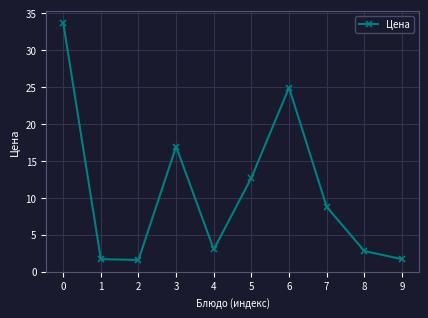

What is the value of the 1st point from the left?

33.7